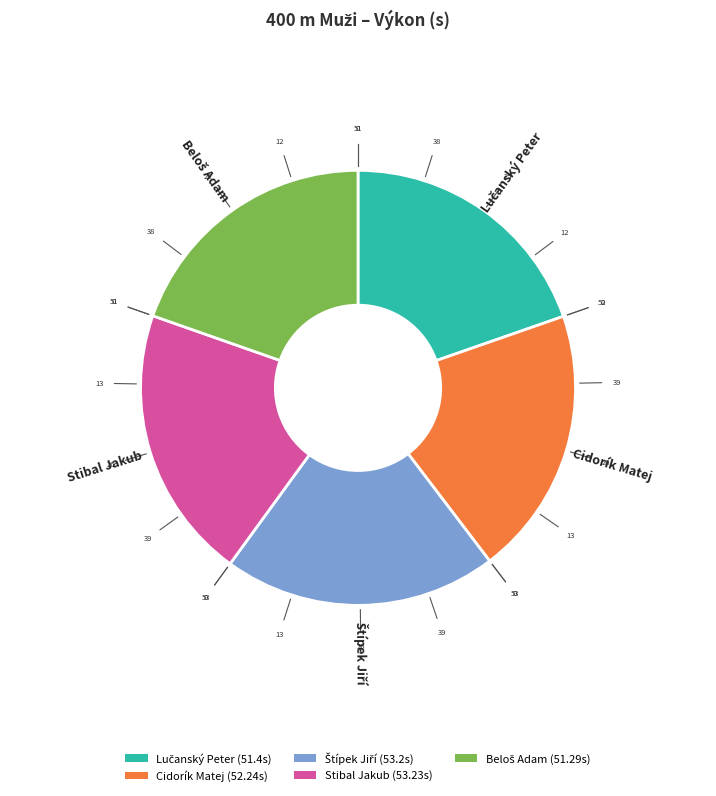

Is it true that Cidorík Matej is 20% of the pie?

True